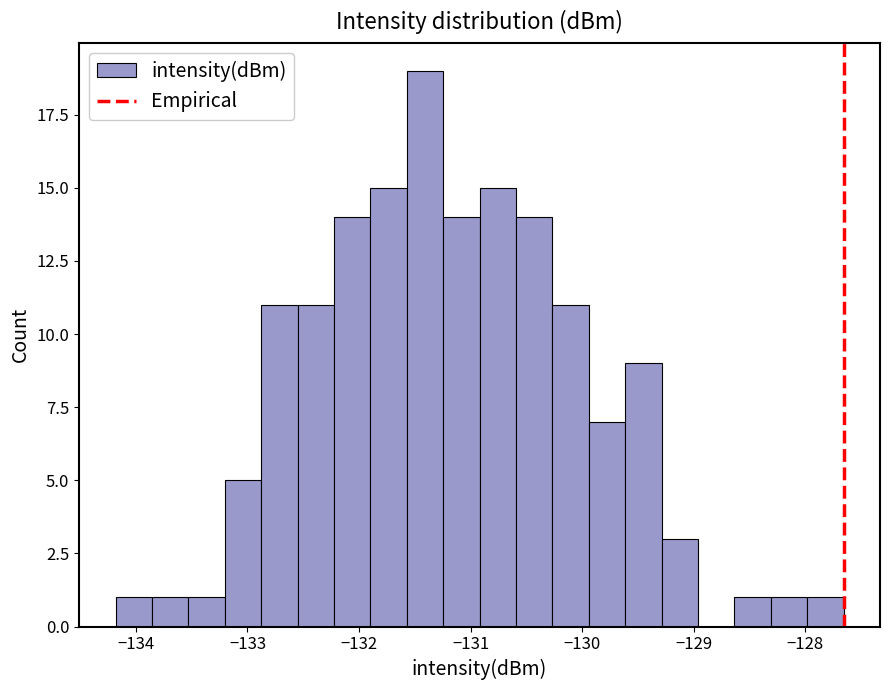

Around what value on the x-axis is the tallest bar? Give the approximate position of its centre, as read against the axis.

-131.4